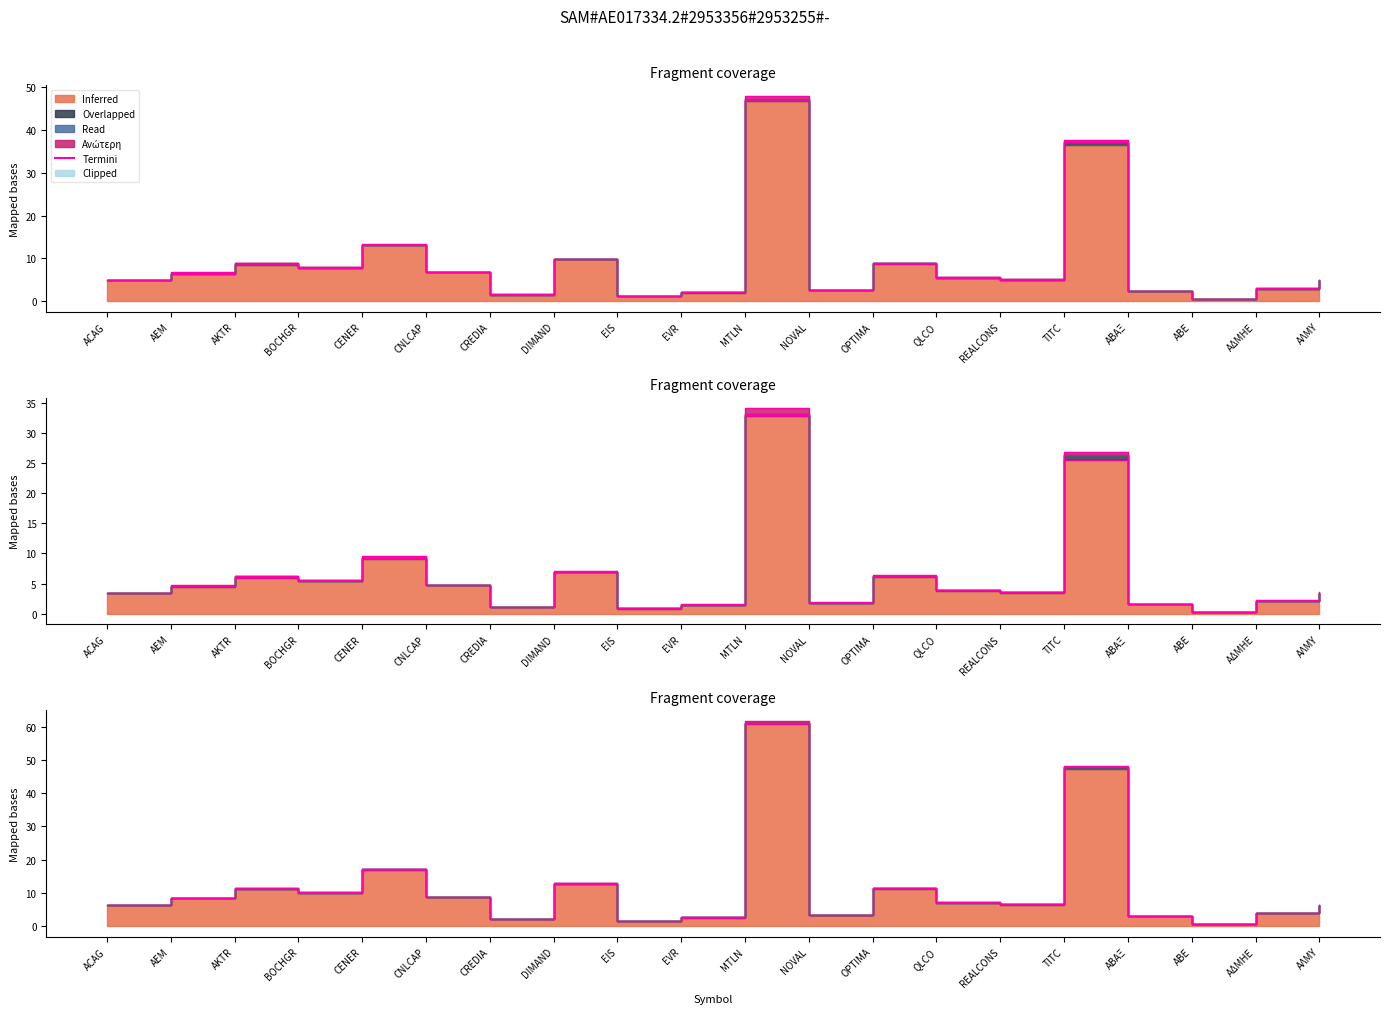

Reading left to right, what are all the values shown in this chart?

Τιμή: ACAG=5.0	AEM=6.5	AKTR=8.6	BOCHGR=7.8	CENER=13.2	CNLCAP=6.8	CREDIA=1.6	DIMAND=9.9	EIS=1.3	EVR=2.1	MTLN=47.0	NOVAL=2.6	OPTIMA=8.8	QLCO=5.5	REALCONS=5.1	TITC=37.2	ΑΒΑΞ=2.3	ΑΒΕ=0.5	ΑΔΜΗΕ=3.0	ΑΛΜΥ=5.0
Άνοιγμα: ACAG=6.4	AEM=8.5	AKTR=11.5	BOCHGR=10.4	CENER=17.1	CNLCAP=8.8	CREDIA=2.1	DIMAND=12.9	EIS=1.7	EVR=2.7	MTLN=61.2	NOVAL=3.5	OPTIMA=11.4	QLCO=7.3	REALCONS=6.6	TITC=48.0	ΑΒΑΞ=3.1	ΑΒΕ=0.7	ΑΔΜΗΕ=4.0	ΑΛΜΥ=6.4
Κατώτερη: ACAG=6.4	AEM=8.4	AKTR=11.1	BOCHGR=10.1	CENER=17.0	CNLCAP=8.8	CREDIA=2.1	DIMAND=12.8	EIS=1.7	EVR=2.6	MTLN=60.8	NOVAL=3.4	OPTIMA=11.3	QLCO=7.2	REALCONS=6.5	TITC=47.3	ΑΒΑΞ=3.0	ΑΒΕ=0.6	ΑΔΜΗΕ=3.9	ΑΛΜΥ=6.4
Ανώτερη: ACAG=6.4	AEM=8.7	AKTR=11.5	BOCHGR=10.4	CENER=17.3	CNLCAP=8.9	CREDIA=2.1	DIMAND=12.9	EIS=1.7	EVR=2.7	MTLN=61.8	NOVAL=3.5	OPTIMA=11.5	QLCO=7.3	REALCONS=6.6	TITC=48.3	ΑΒΑΞ=3.1	ΑΒΕ=0.7	ΑΔΜΗΕ=4.0	ΑΛΜΥ=6.5